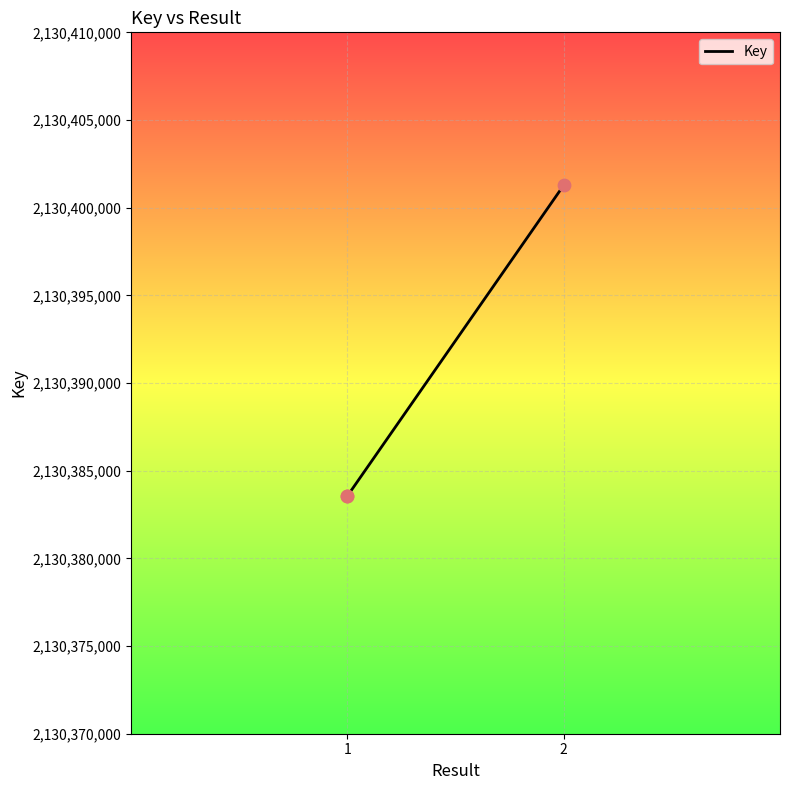

Between 1 and 2, which is larger?

2